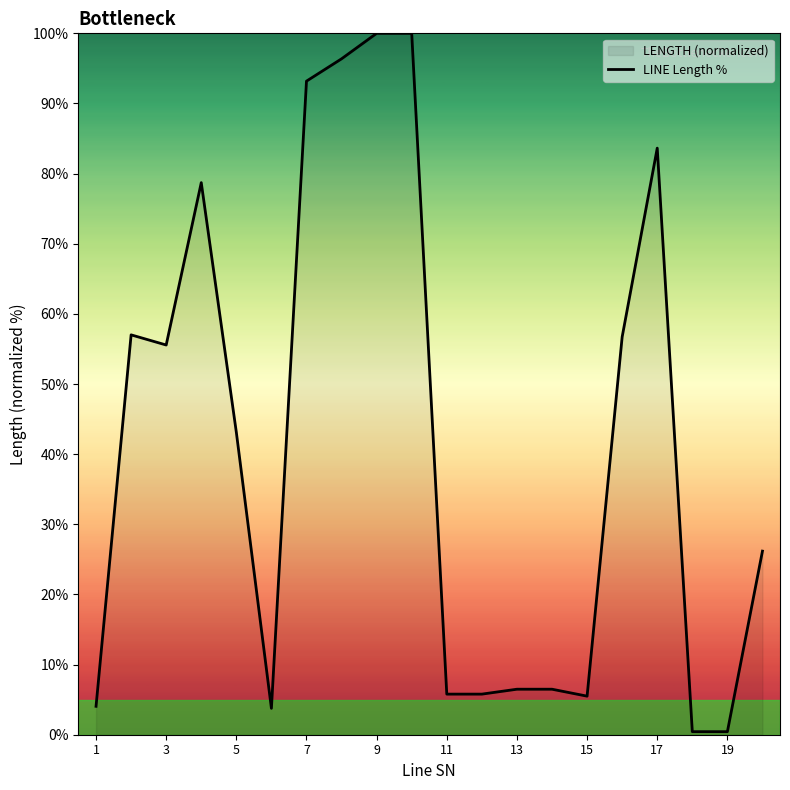

Approximately how many times larger is the value at 3 compared to 11?

9.6